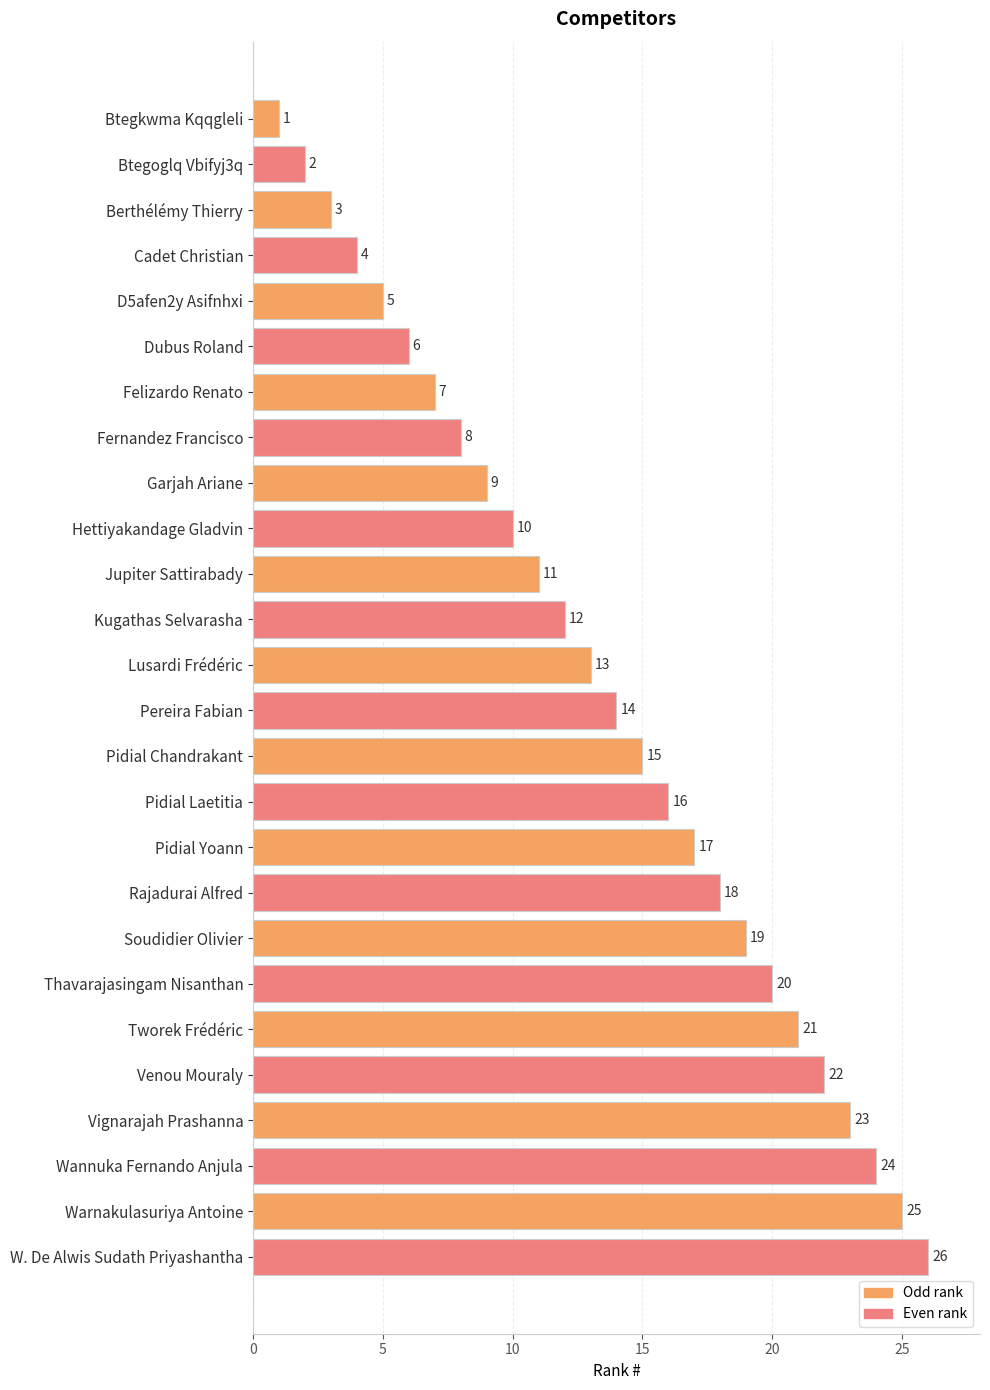

True or false: the data shows 16 at Garjah Ariane.

False